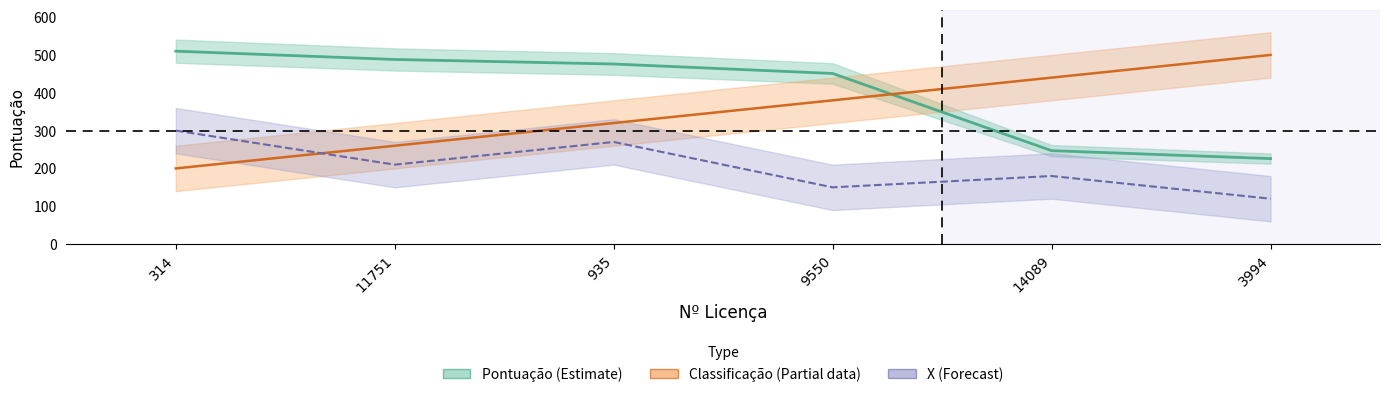

What is the difference between the second highest and minimum values in the Classificação series?

240